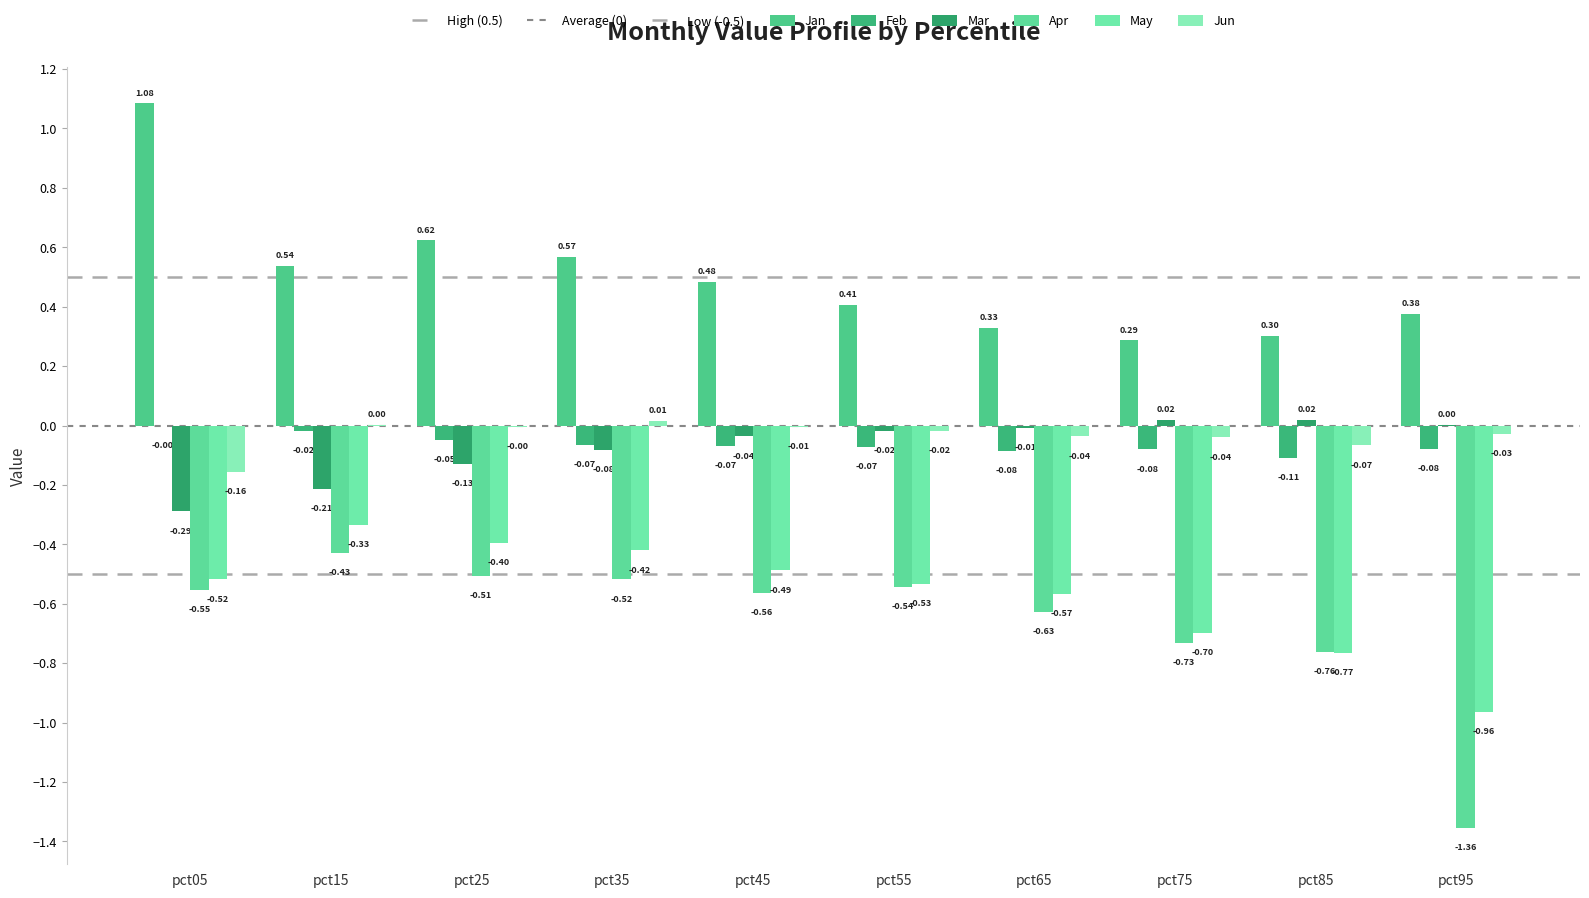

The value of Mar at pct35 is -0.1. True or false?

True